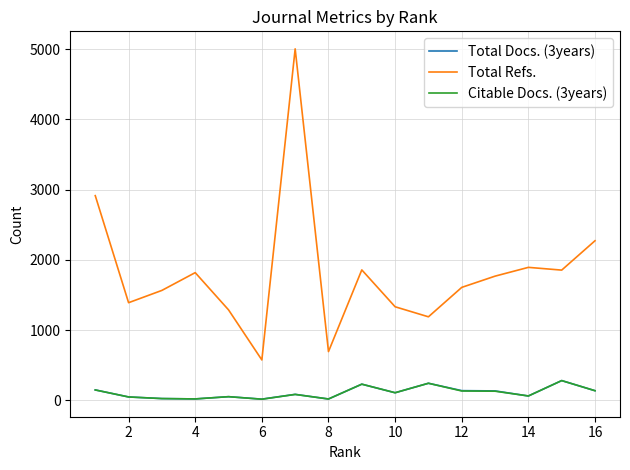

What is the spread (max minus min) of values at 16?

2135